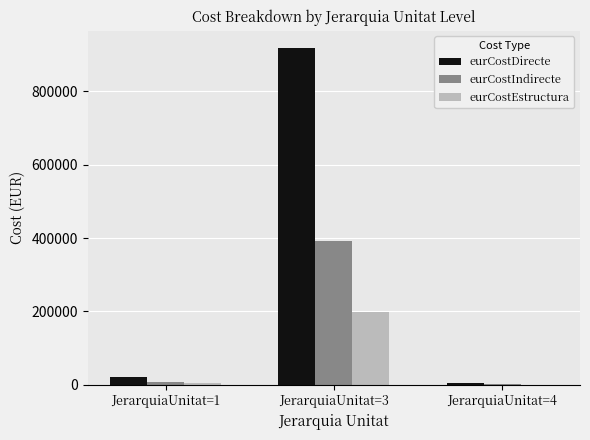

The value of eurCostEstructura at JerarquiaUnitat=4 is 1156.3. True or false?

True